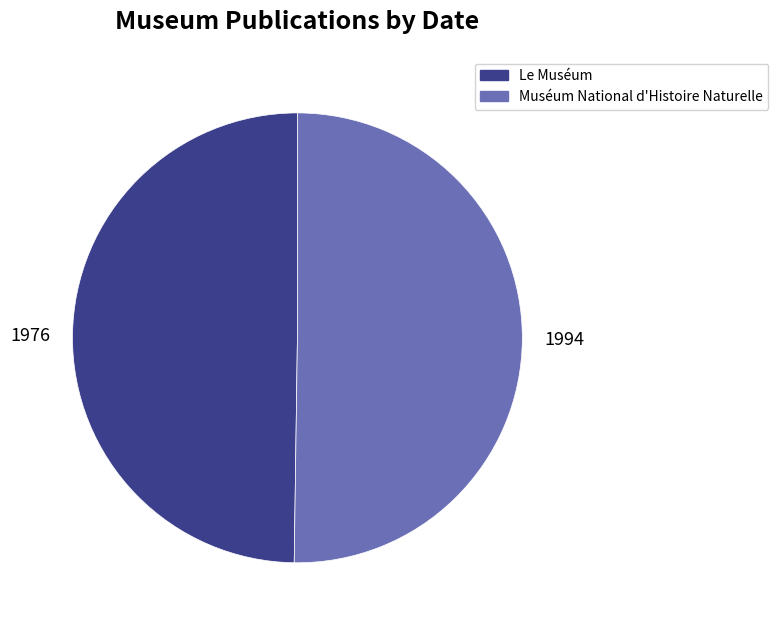

True or false: 1994 accounts for 37% of the total.

False